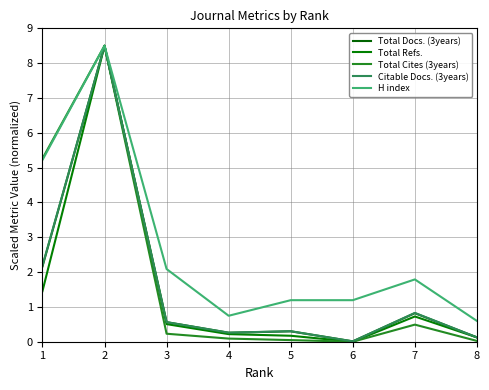

What is the maximum value for Total Cites (3years)?

8.5